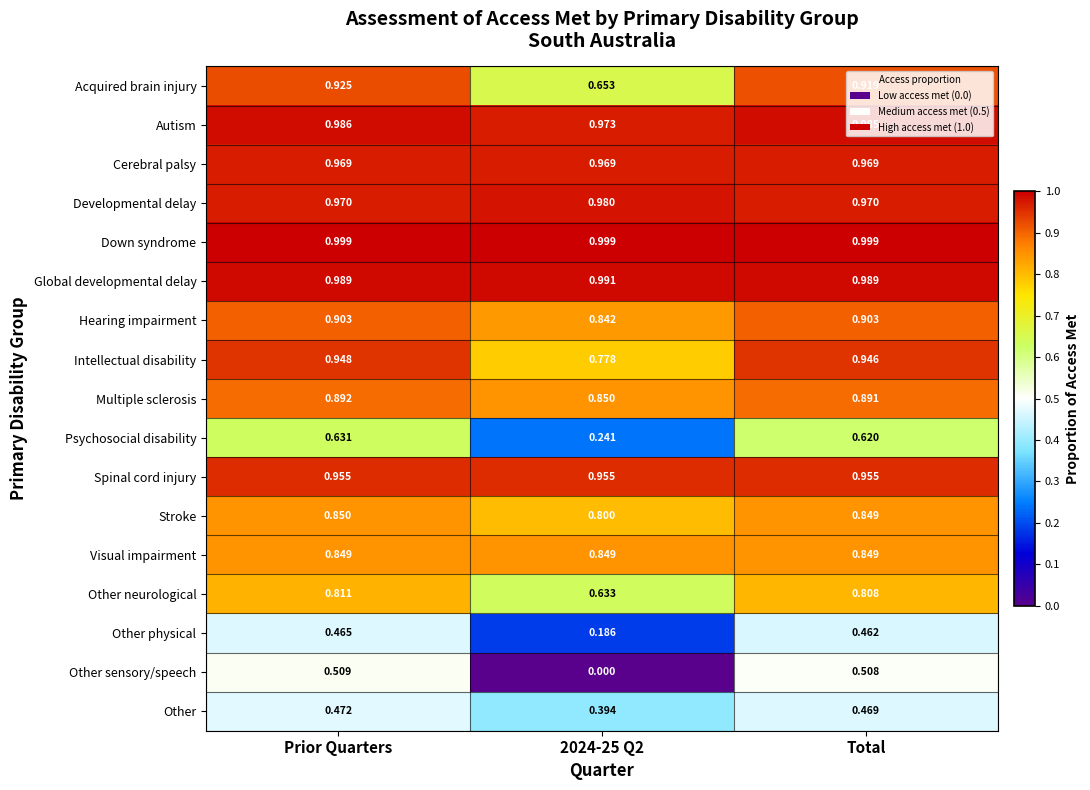

Which category has the highest value in the Psychosocial disability series?

Prior Quarters